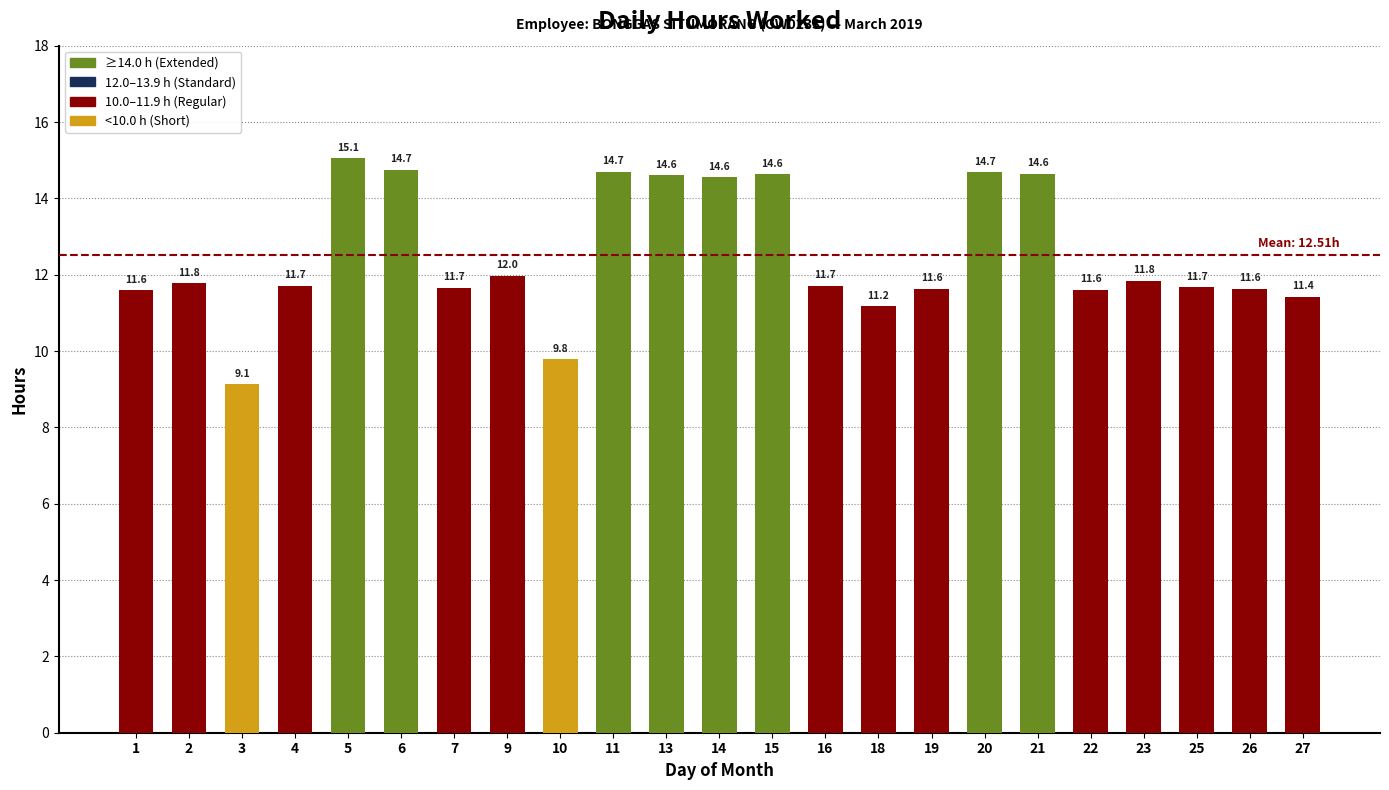

What is the difference between the values at 18 and 20?

3.5